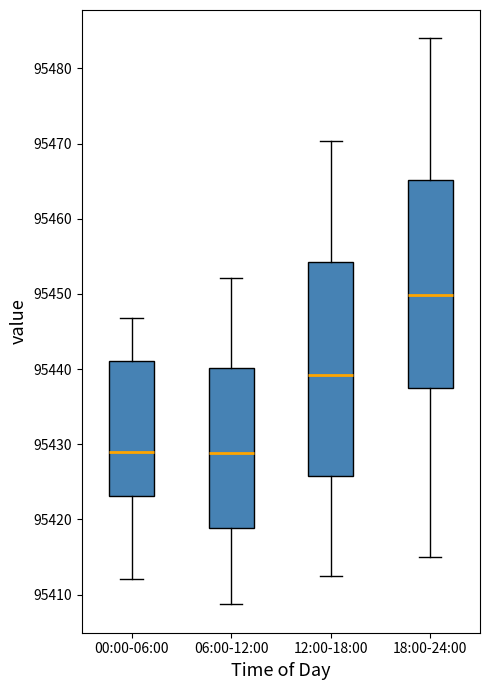

Where does the upper whisker of the box for 12:00-18:00 end on the y-axis? The values are not printed on the chart, so give them approximately, as read against the axis.

95470